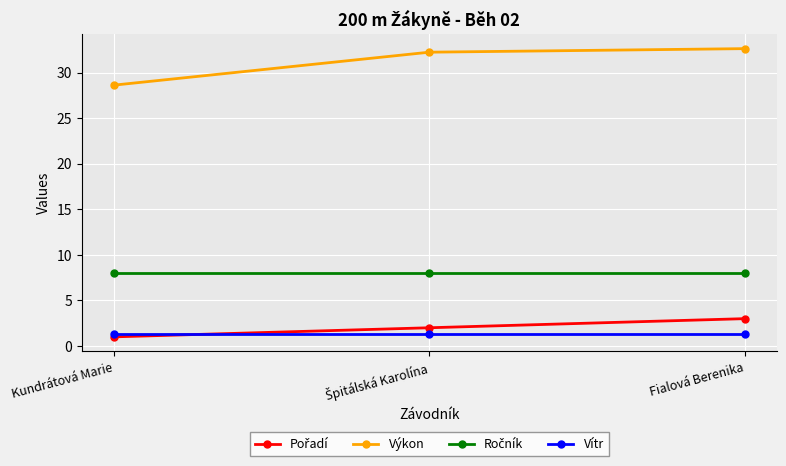

How many distinct data groups are displayed?

4